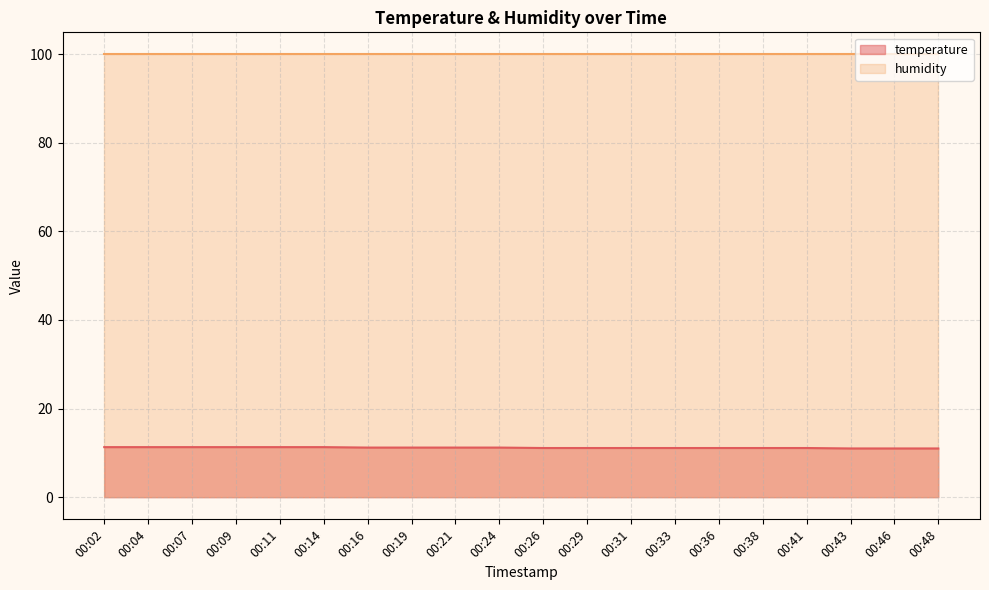

At which label is the value closest to 11?

00:43